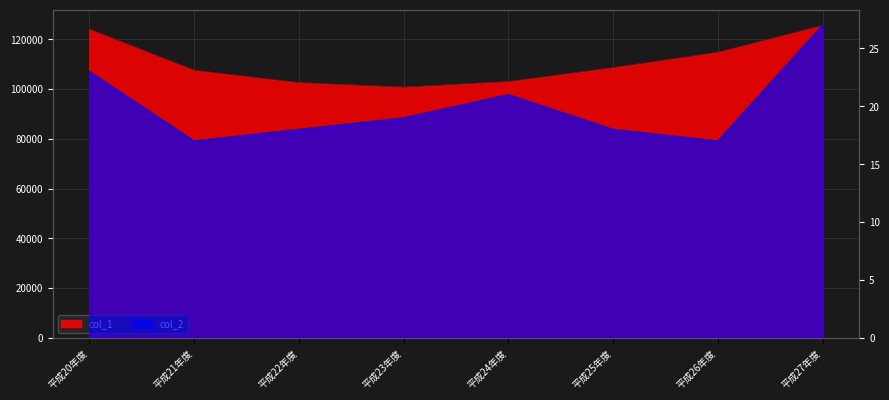

At which label is col_1 closest to 113179?

平成26年度